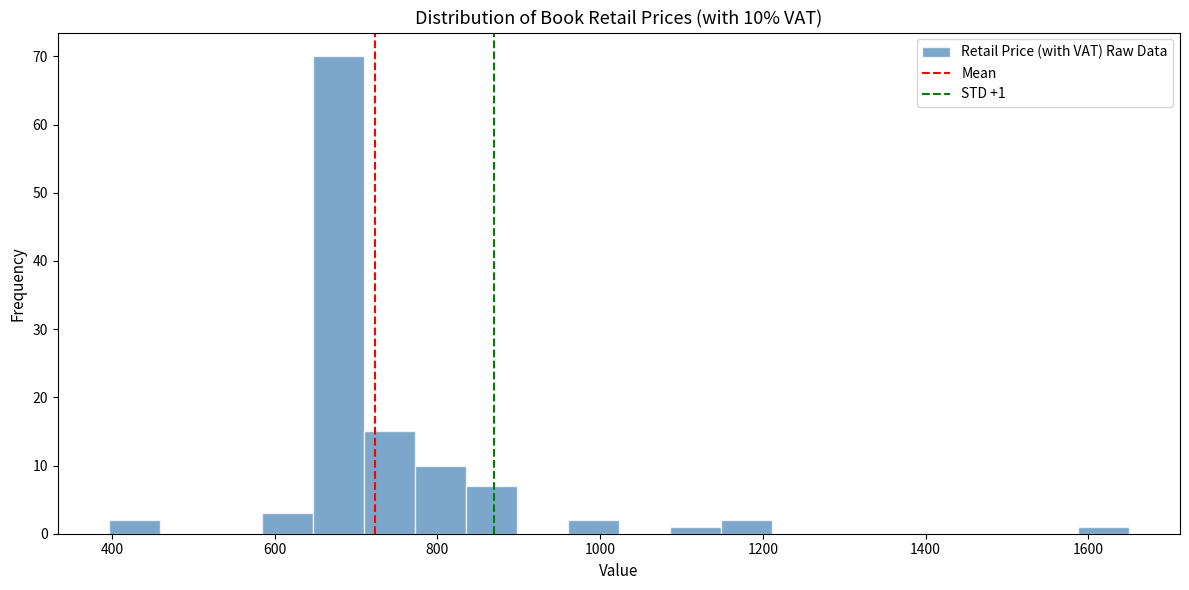

Around what value on the x-axis is the tallest bar? Give the approximate position of its centre, as read against the axis.

680